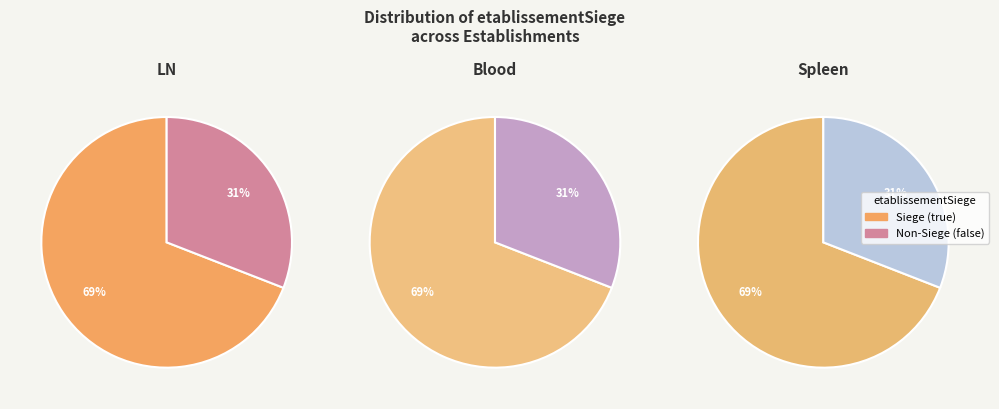

What is the total percentage of true and false?

100.0%